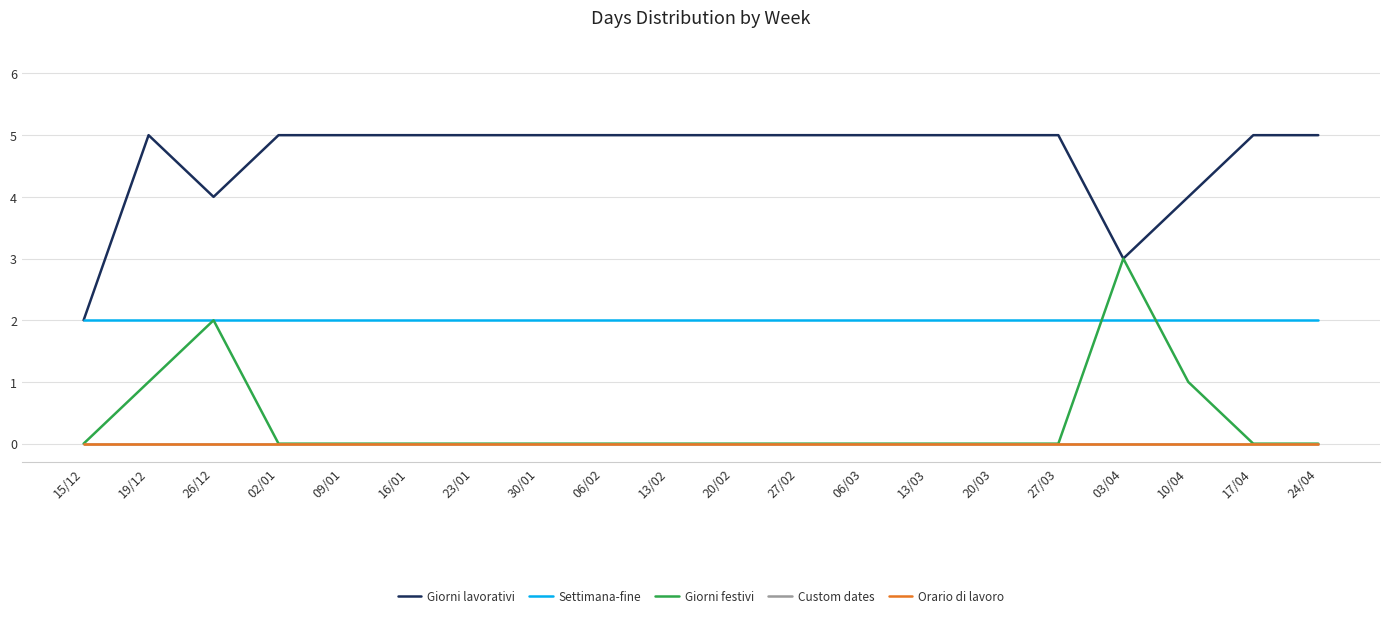

Does the chart display data point markers on the line(s)?

No